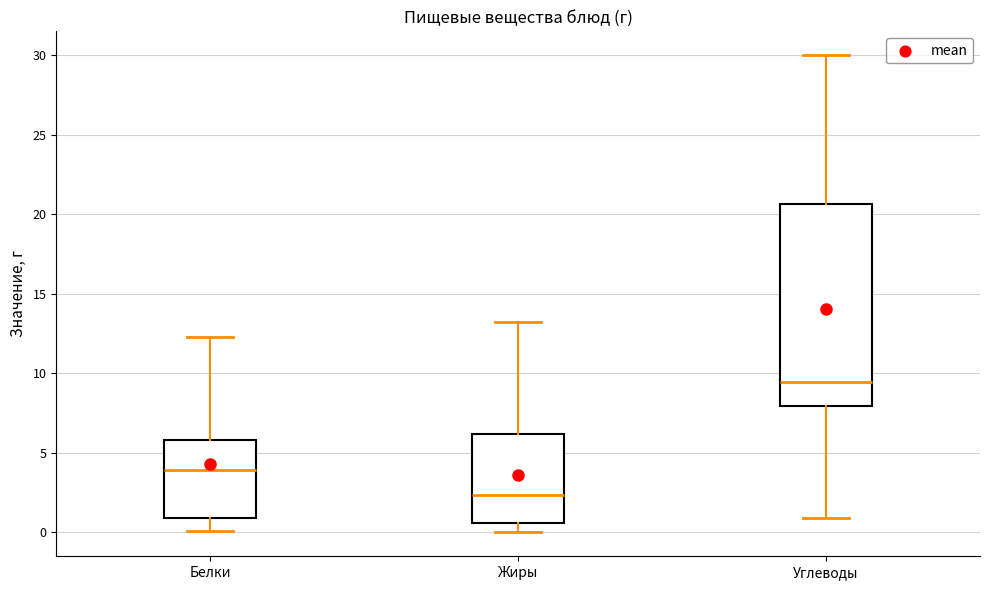

Where does the lower whisker of the box for Белки end on the y-axis? The values are not printed on the chart, so give them approximately, as read against the axis.

0.0